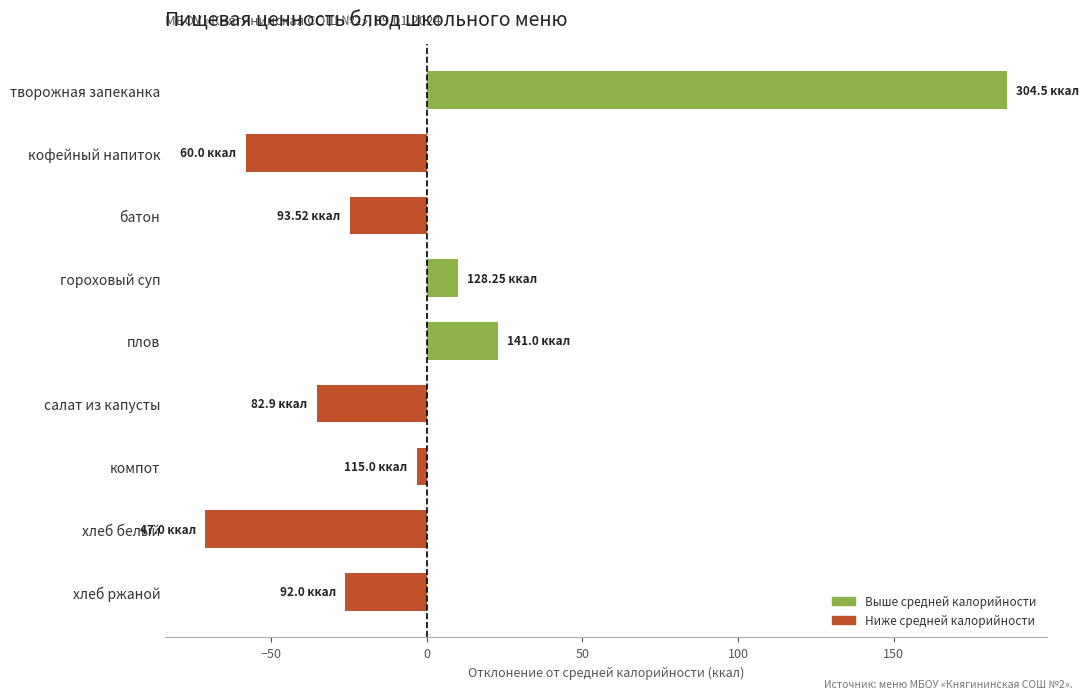

Which category has the lowest value across all series?

хлеб белый